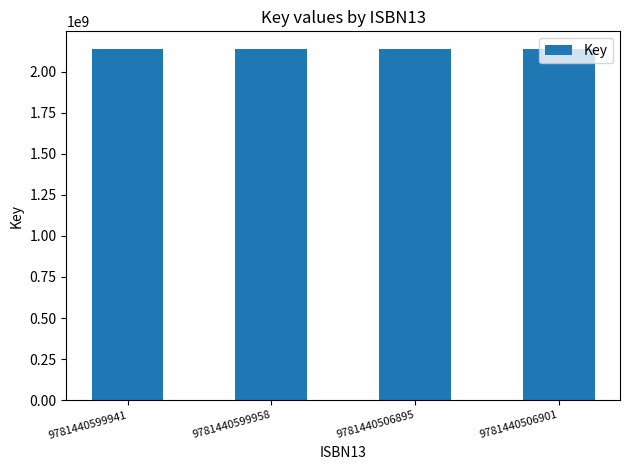

Are the bars horizontal?

No